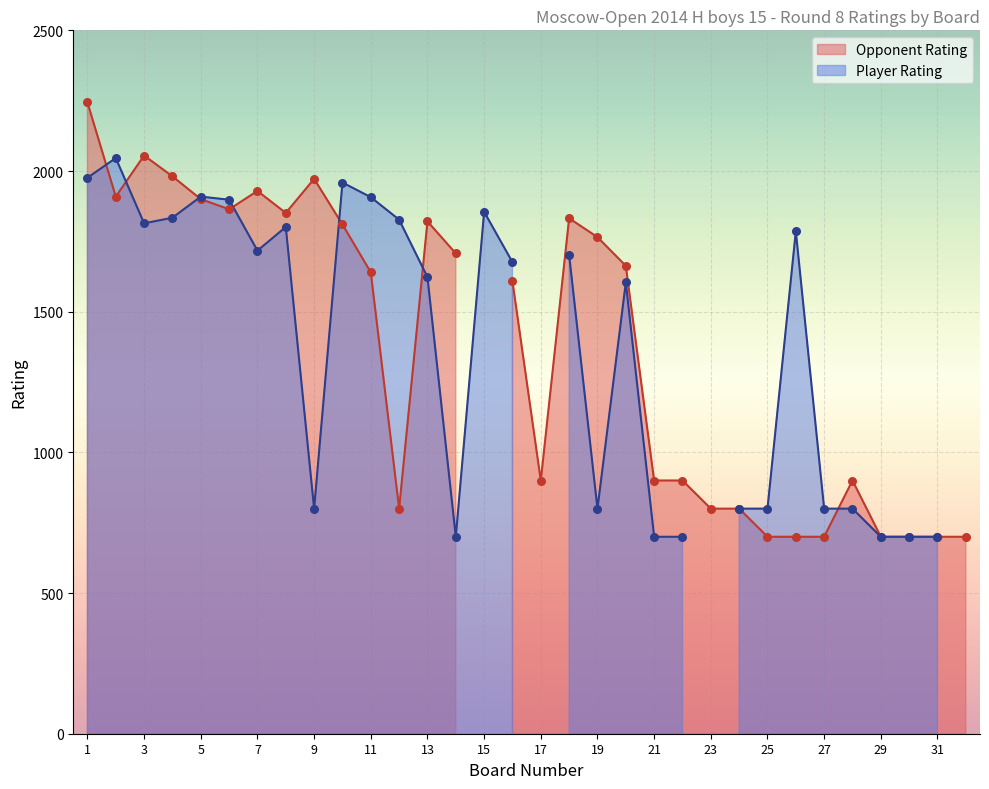

Which series has the largest Y range (max minus min)?

Opponent Rating